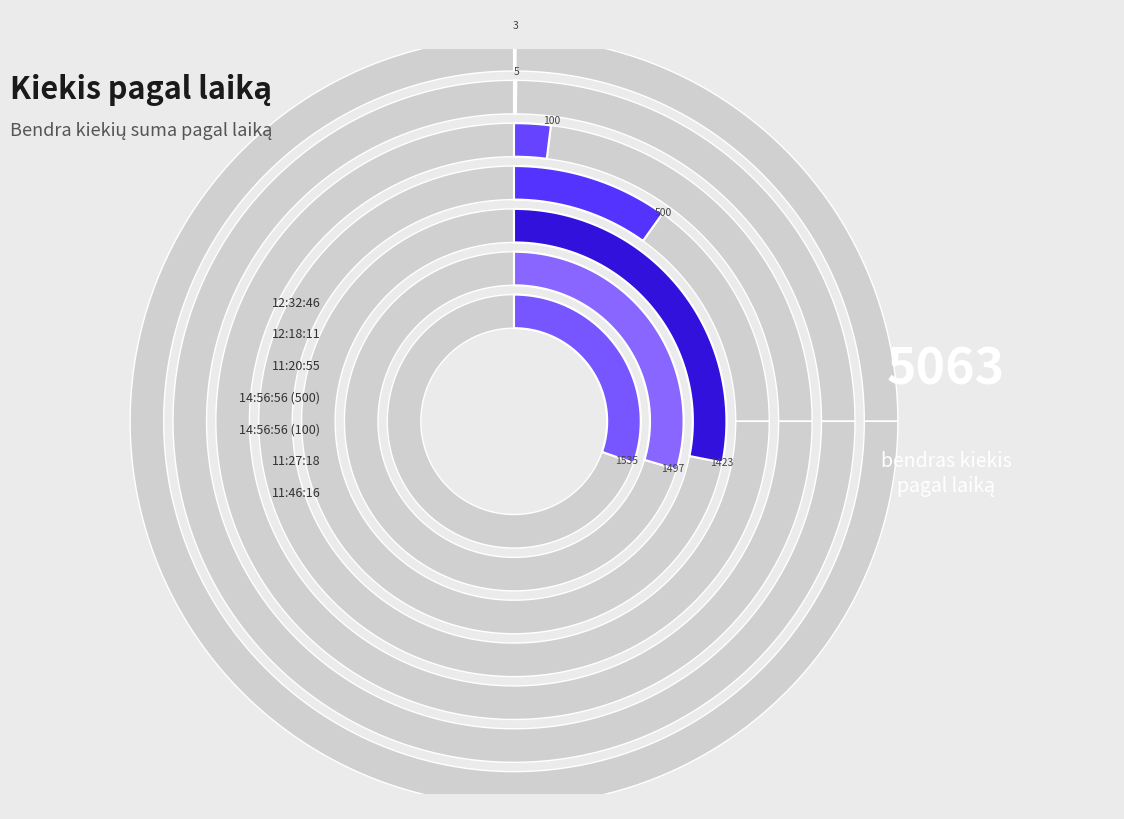

To the nearest percent, what is the difference between the 14:56:56 (100) and 14:56:56 (500) slice percentages?

8%